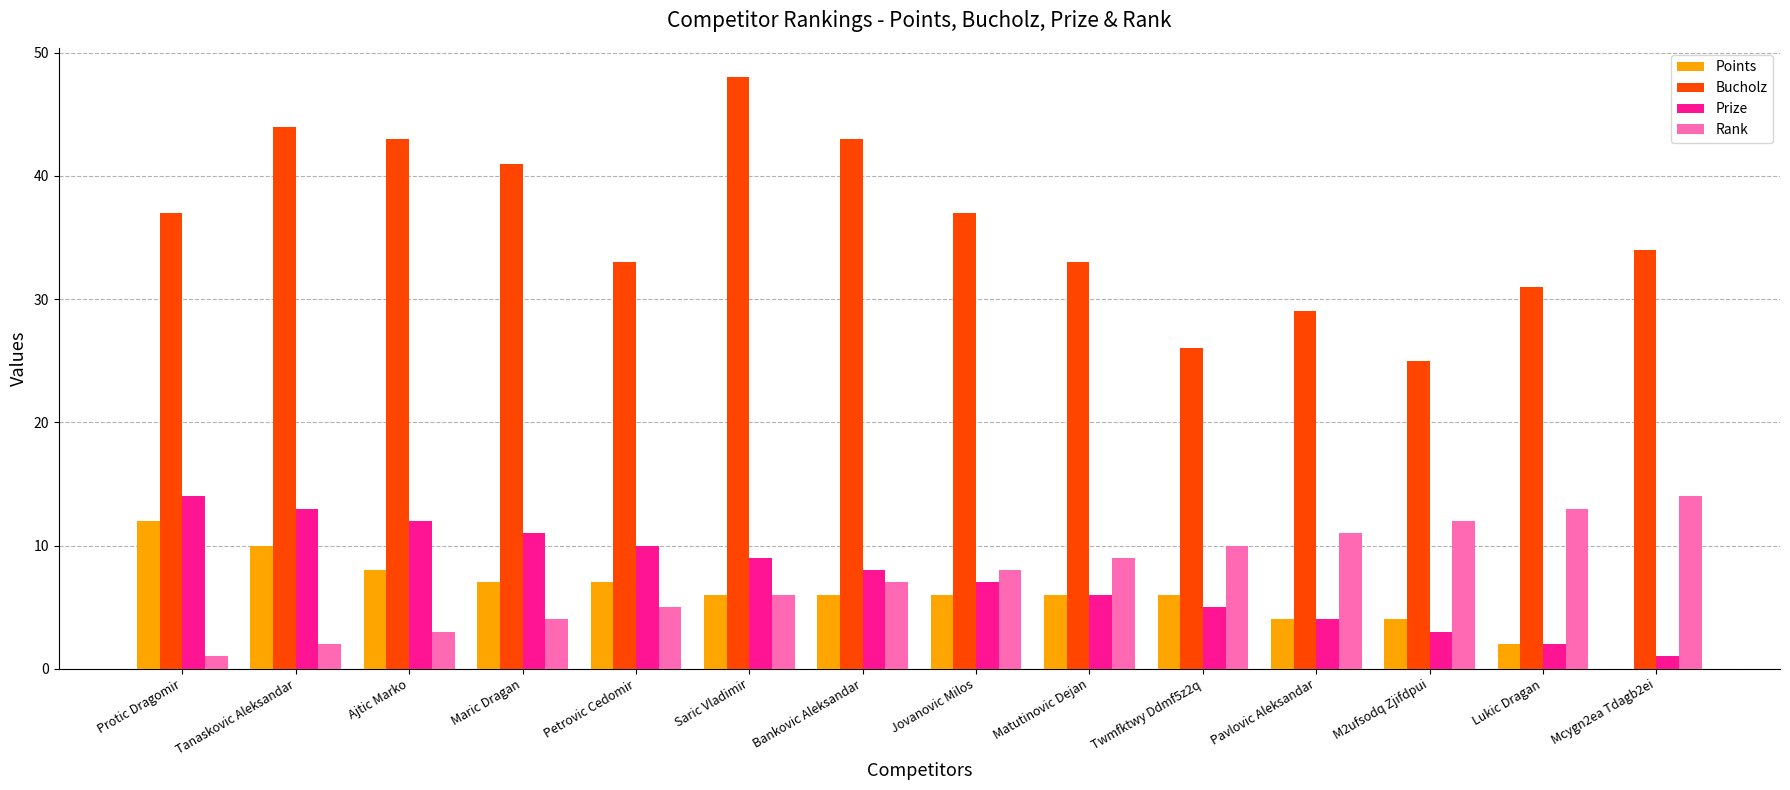

Is the value of Bucholz at Petrovic Cedomir greater than the value of Rank at Pavlovic Aleksandar?

Yes